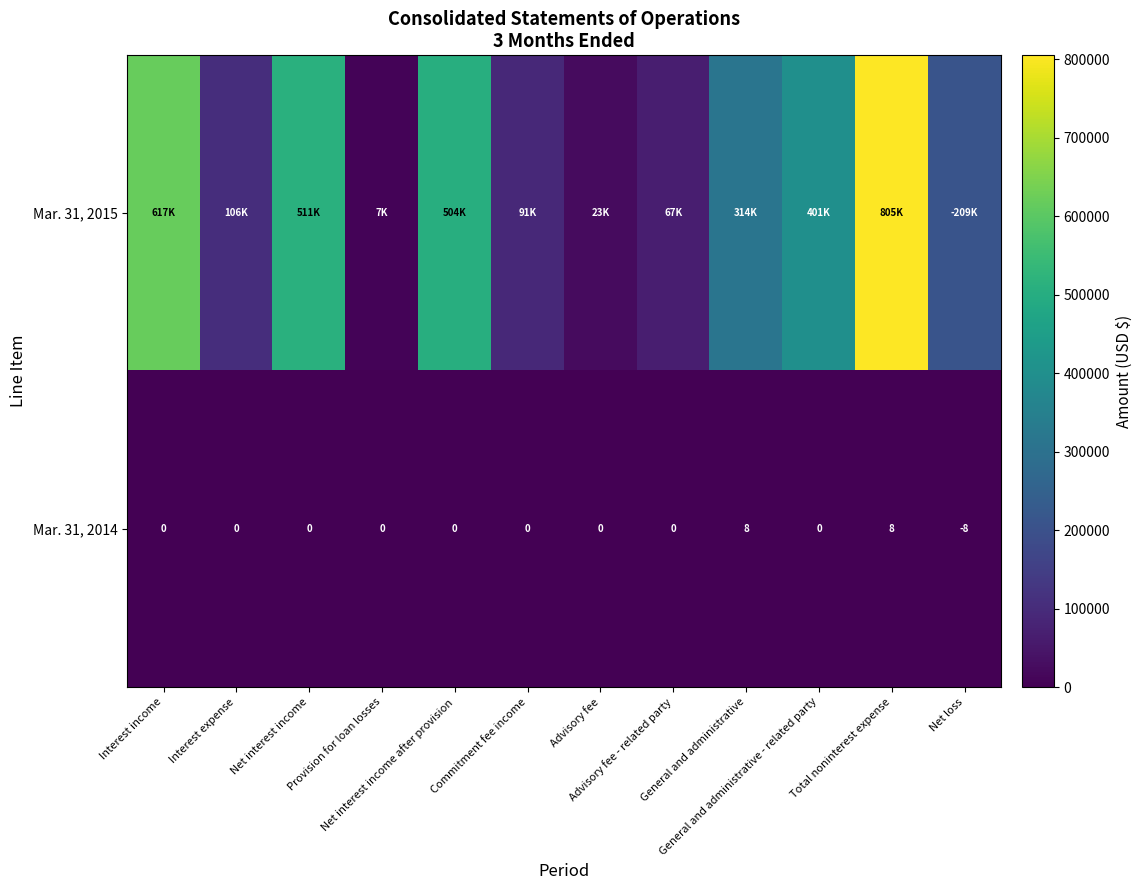

What is the sum of all Mar. 31, 2014 values?

8